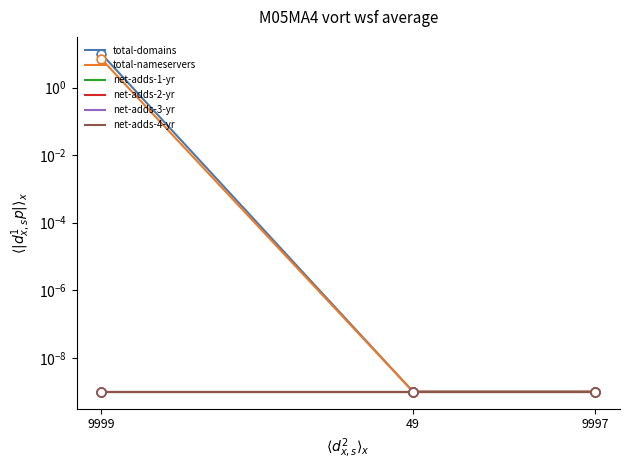

Is the value of net-adds-1-yr at 49 greater than the value of net-adds-2-yr at 49?

No